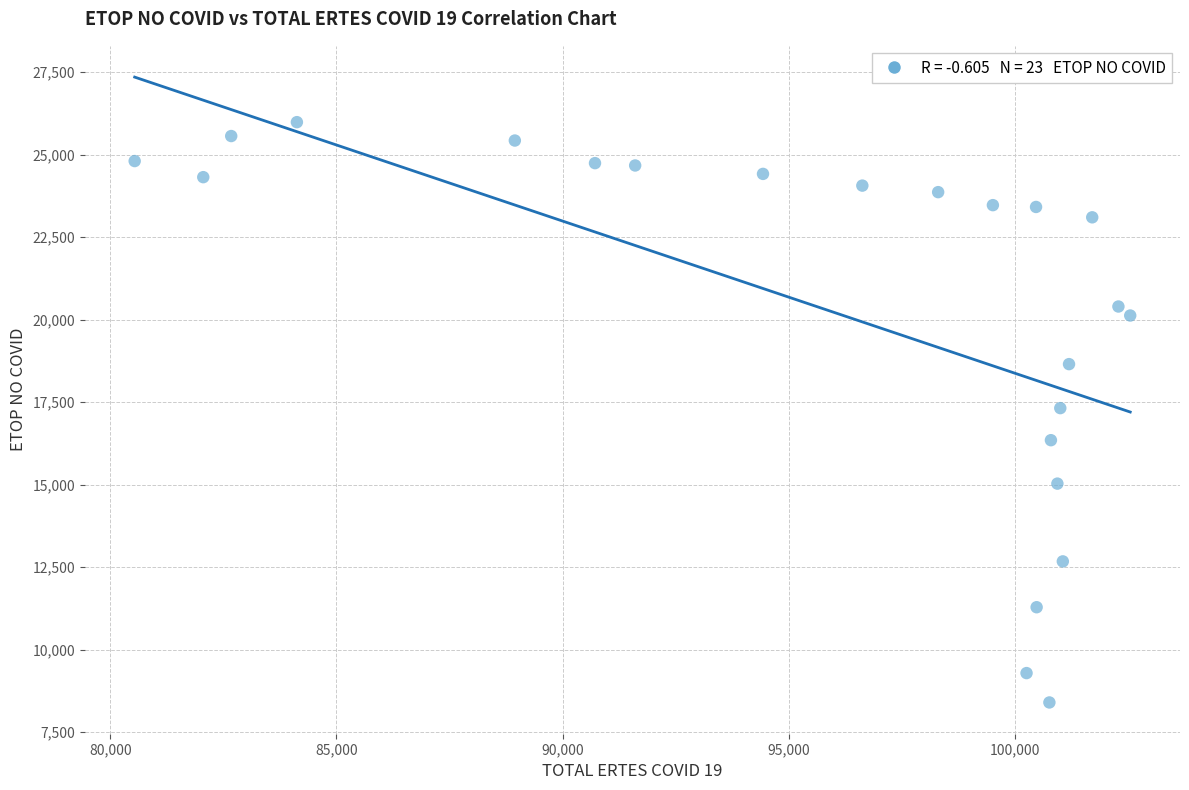

What is the range of X values (max minus min)?

22008